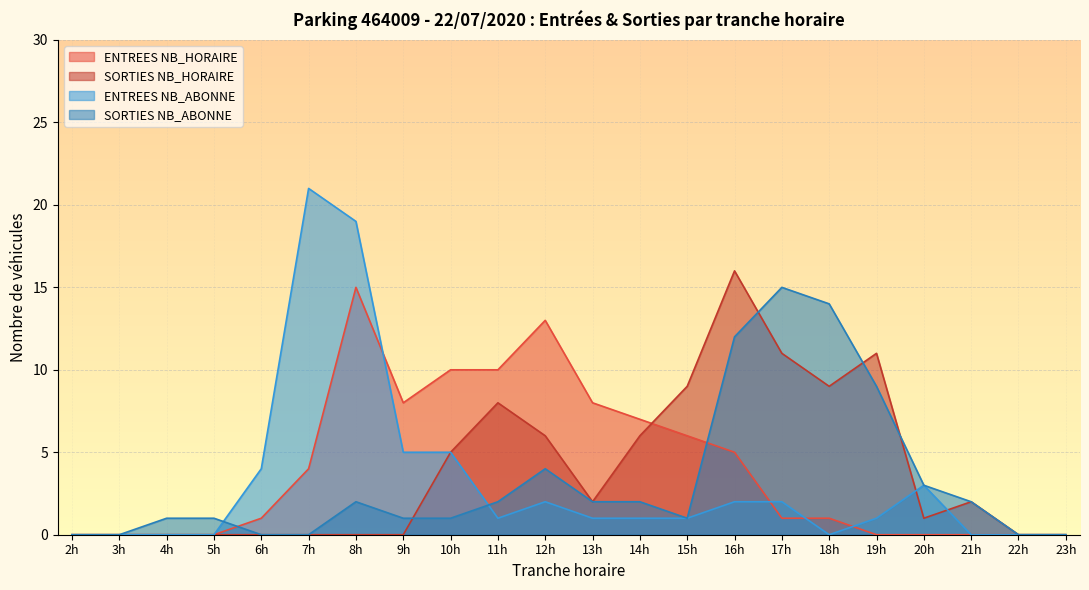

Count the number of categories in the chart.

22